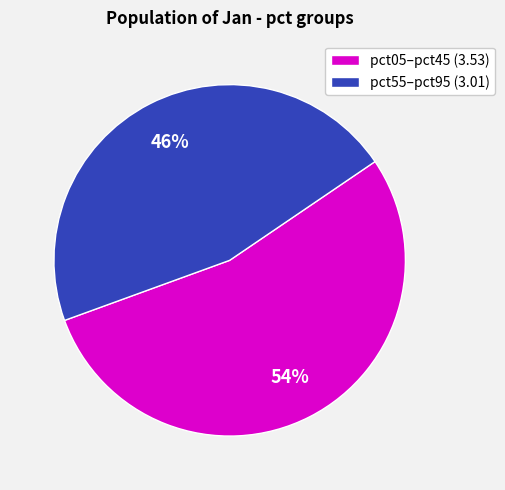

How many slices are in this pie chart?

2